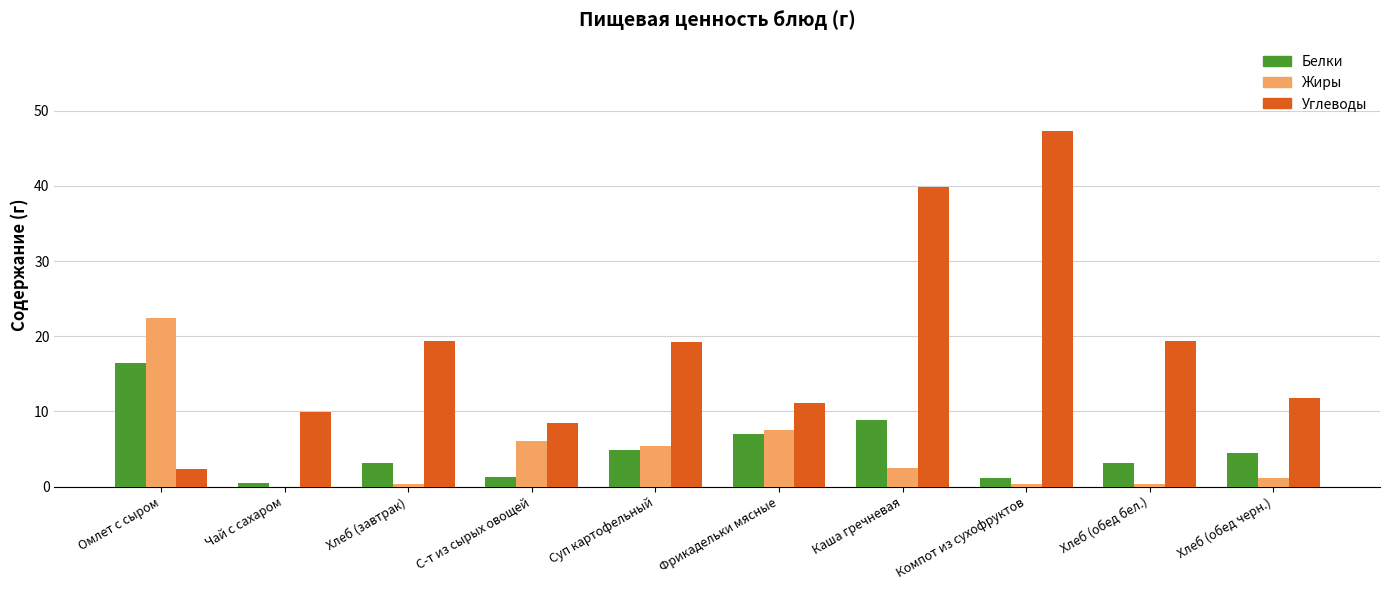

What is the sum of the Жиры values at С-т из сырых овощей and Омлет с сыром?

28.5